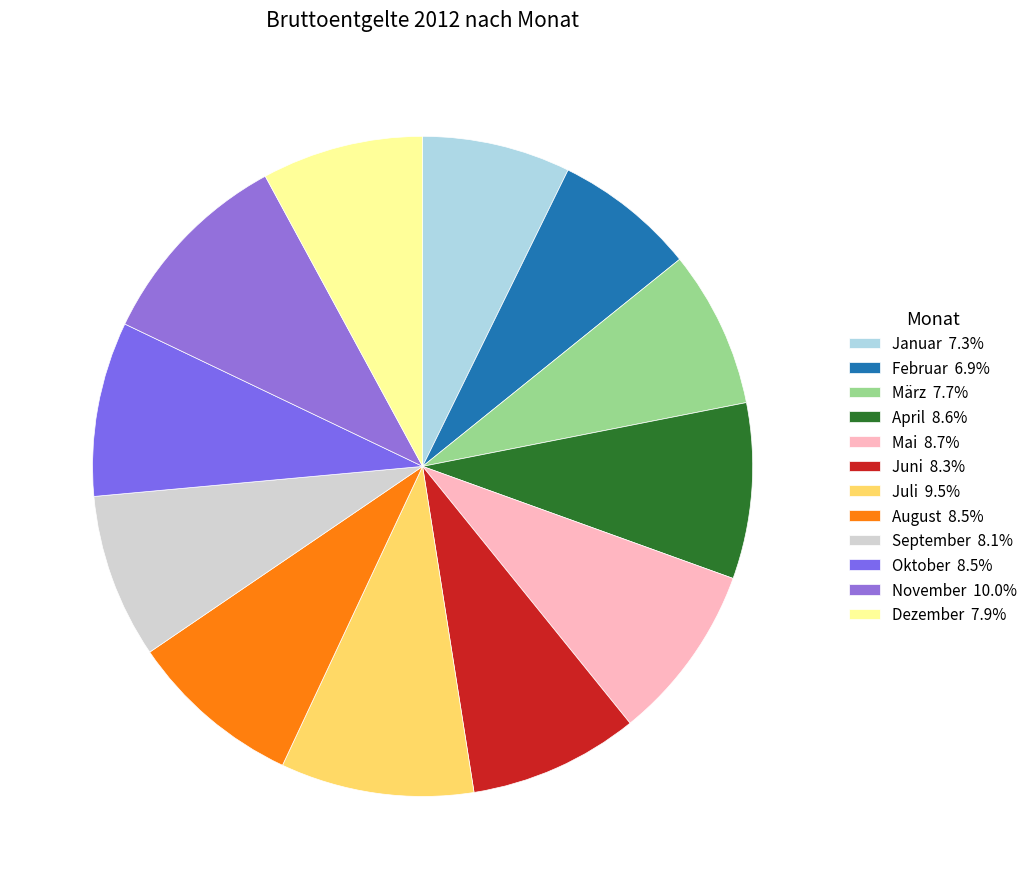

To the nearest percent, what is the combined percentage of Dezember and August?

16%